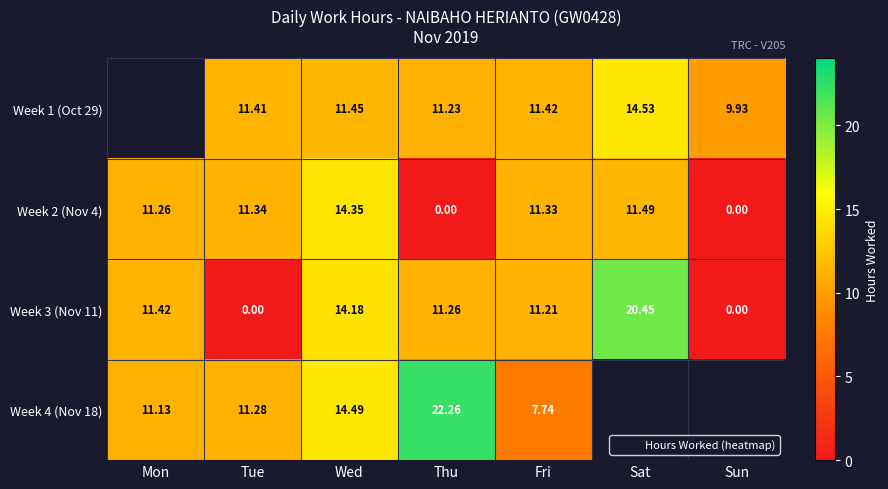

What is the sum of all Week 3 (Nov 11) values?

68.5